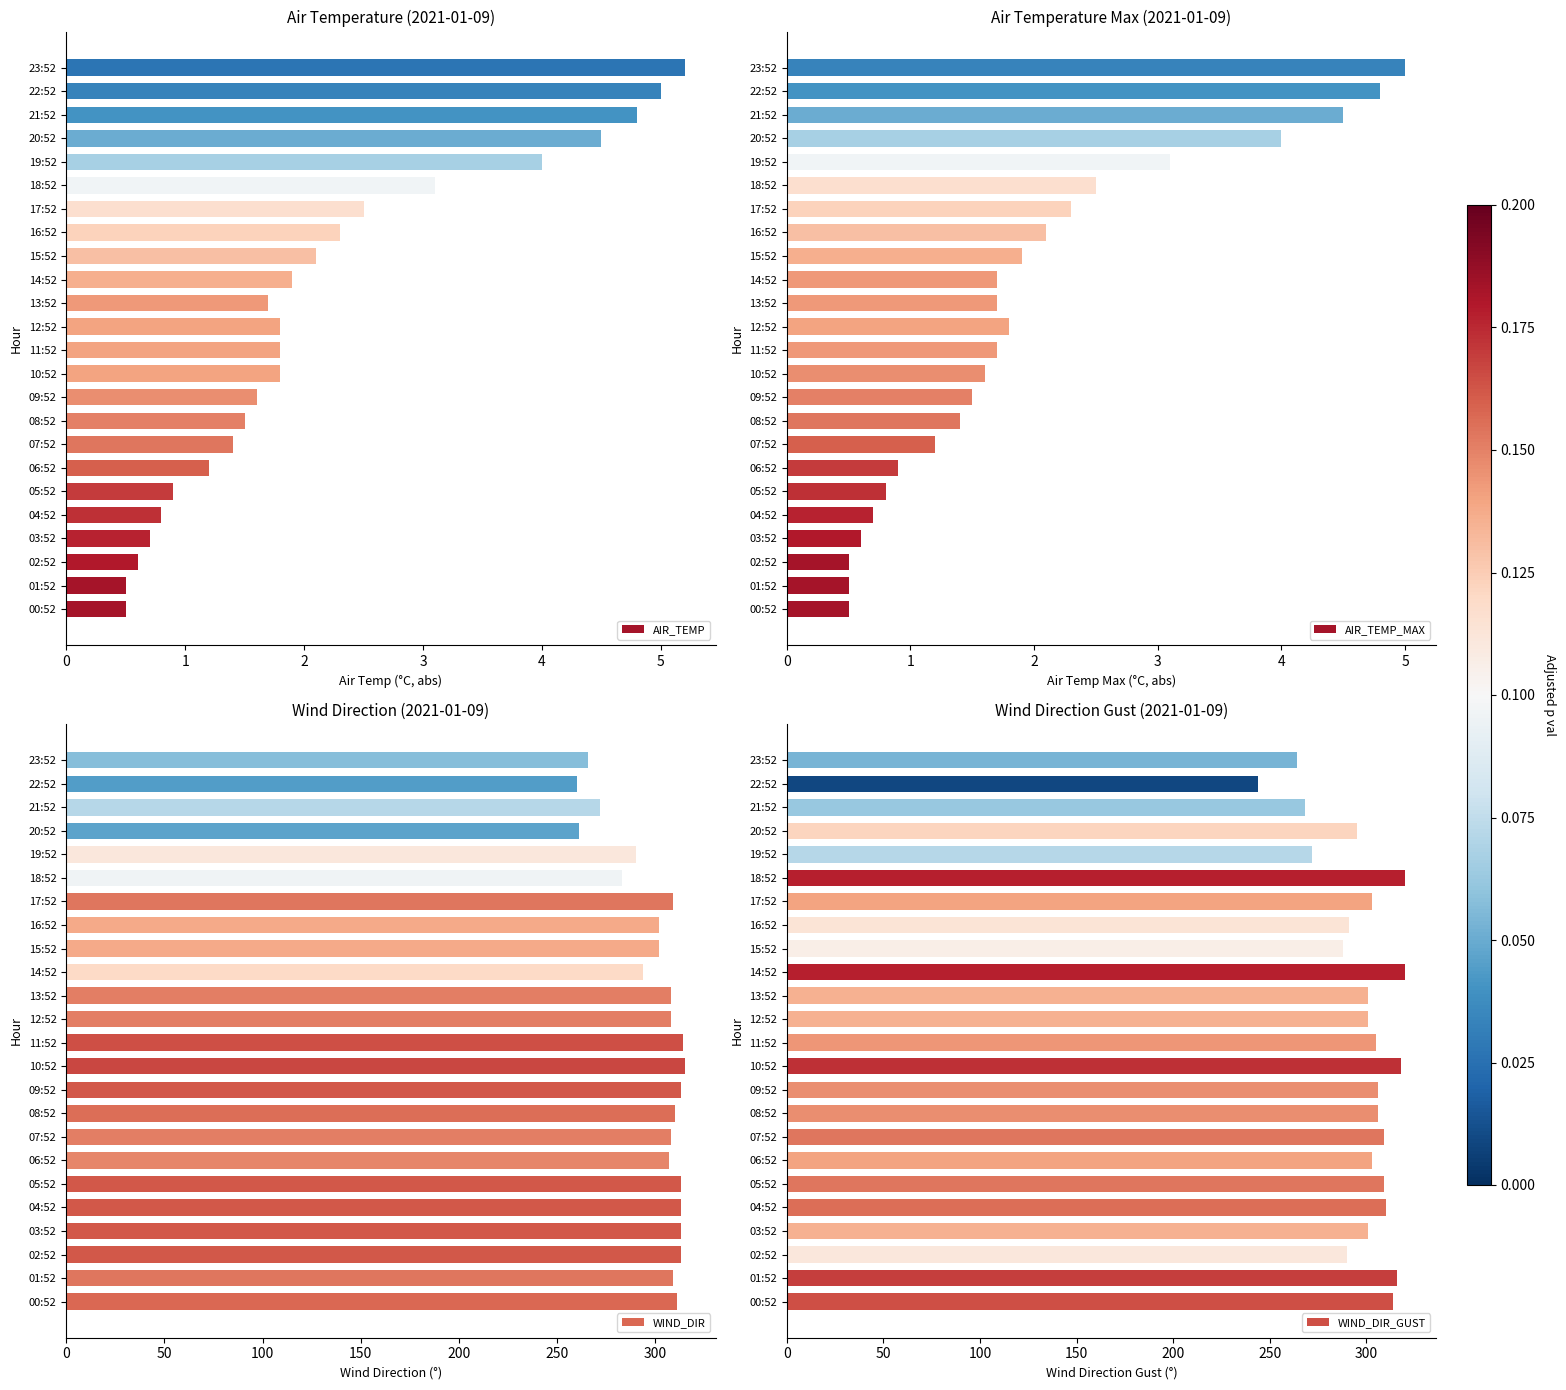

How many data points in WIND_DIR_GUST are less than 303?

11